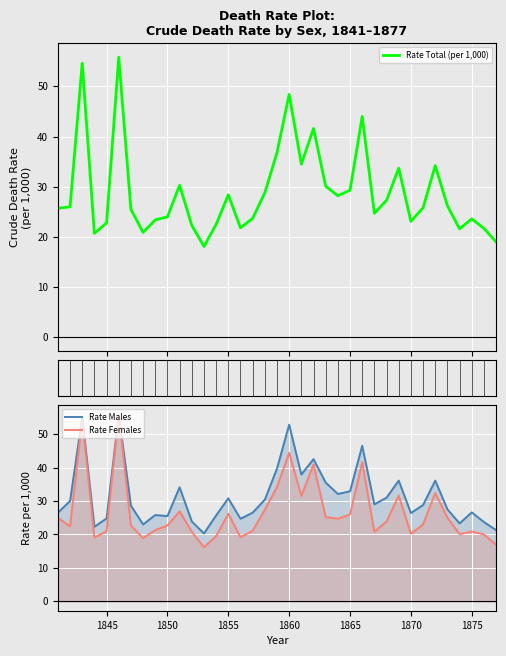

What is the greatest value displayed?

55.8